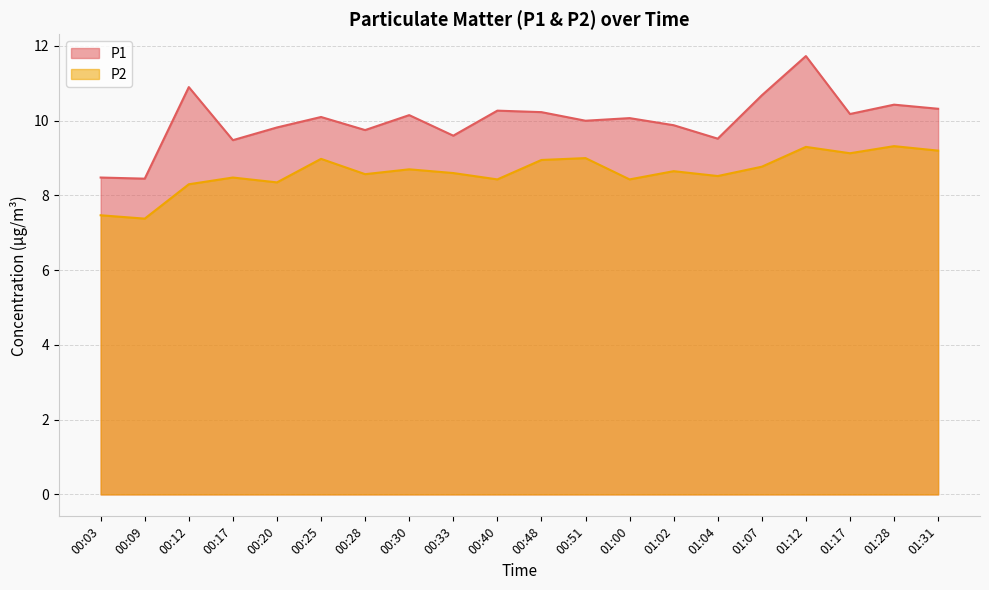

What is the minimum value for P2?

7.4